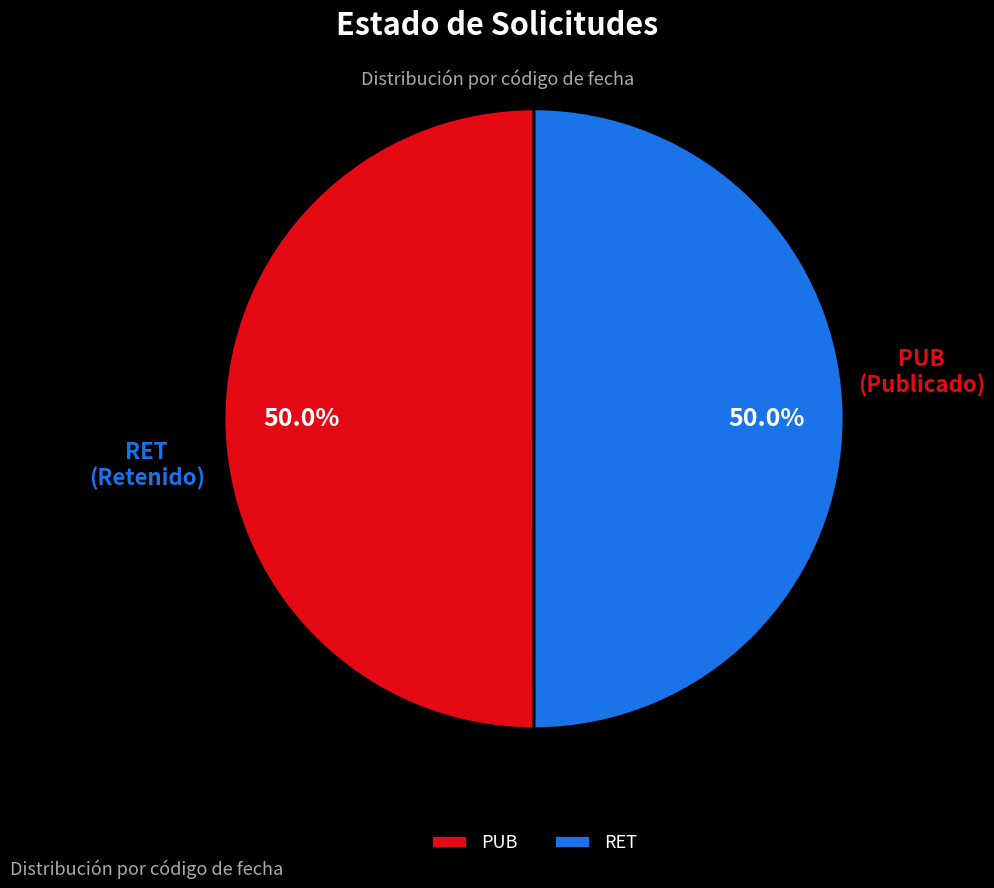

Combined, do PUB and RET account for over 50%?

Yes